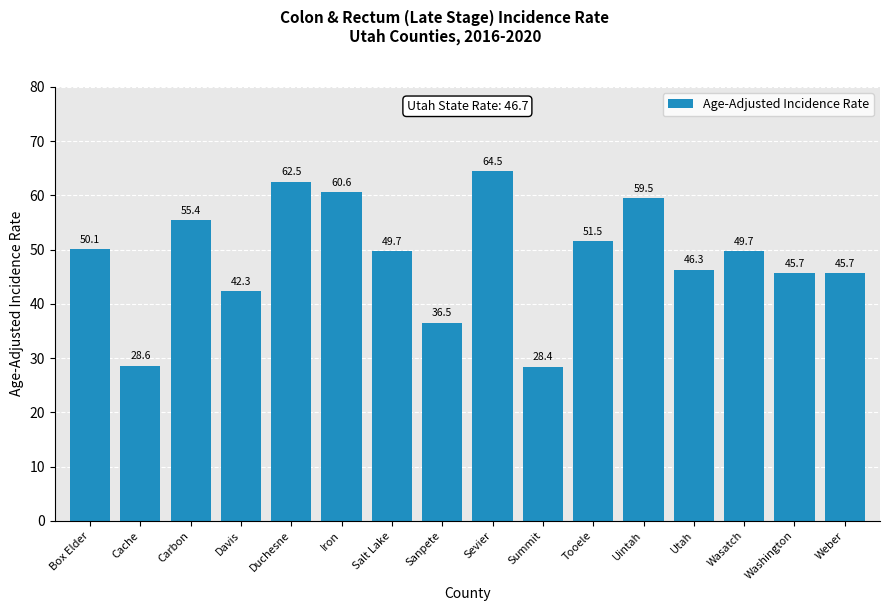

Which category has the highest value across all series?

Sevier